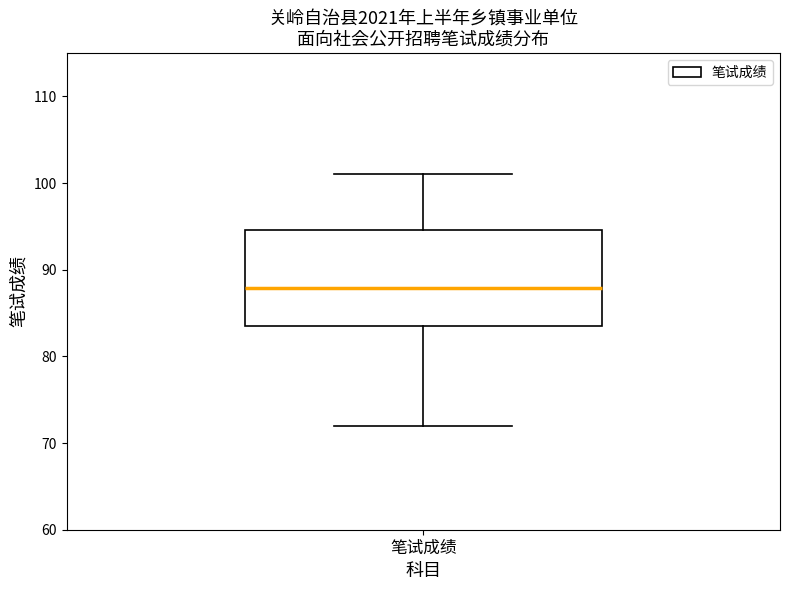

Transcribe this box plot: give where the median line is, the range the box spans, and where the two whiskers end, as read against the y-axis. The values are not printed on the chart, so give them approximately, as read against the axis.

median 88, box 84 to 95, whiskers 72 to 101